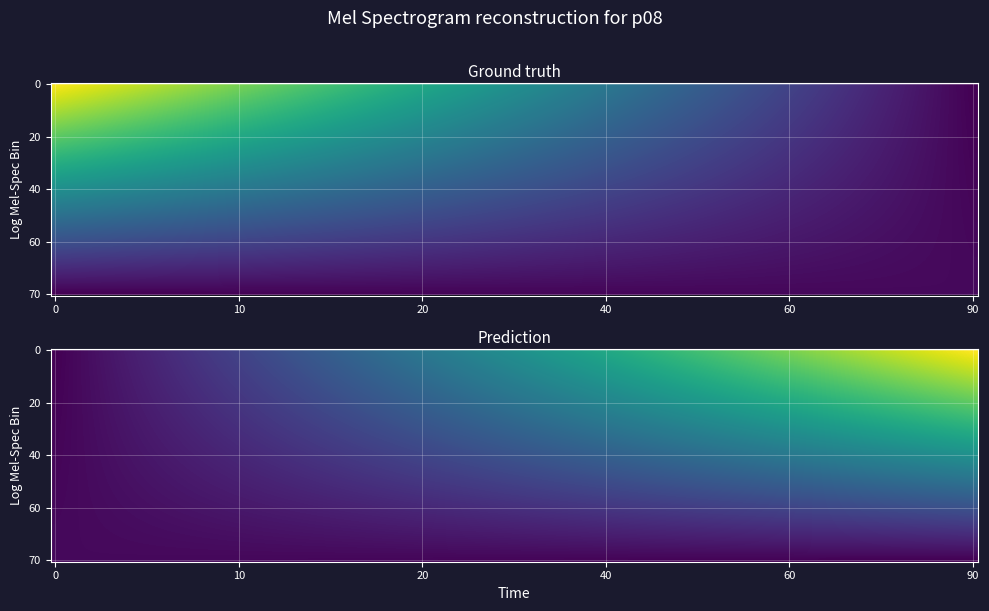

How many distinct data groups are displayed?

2